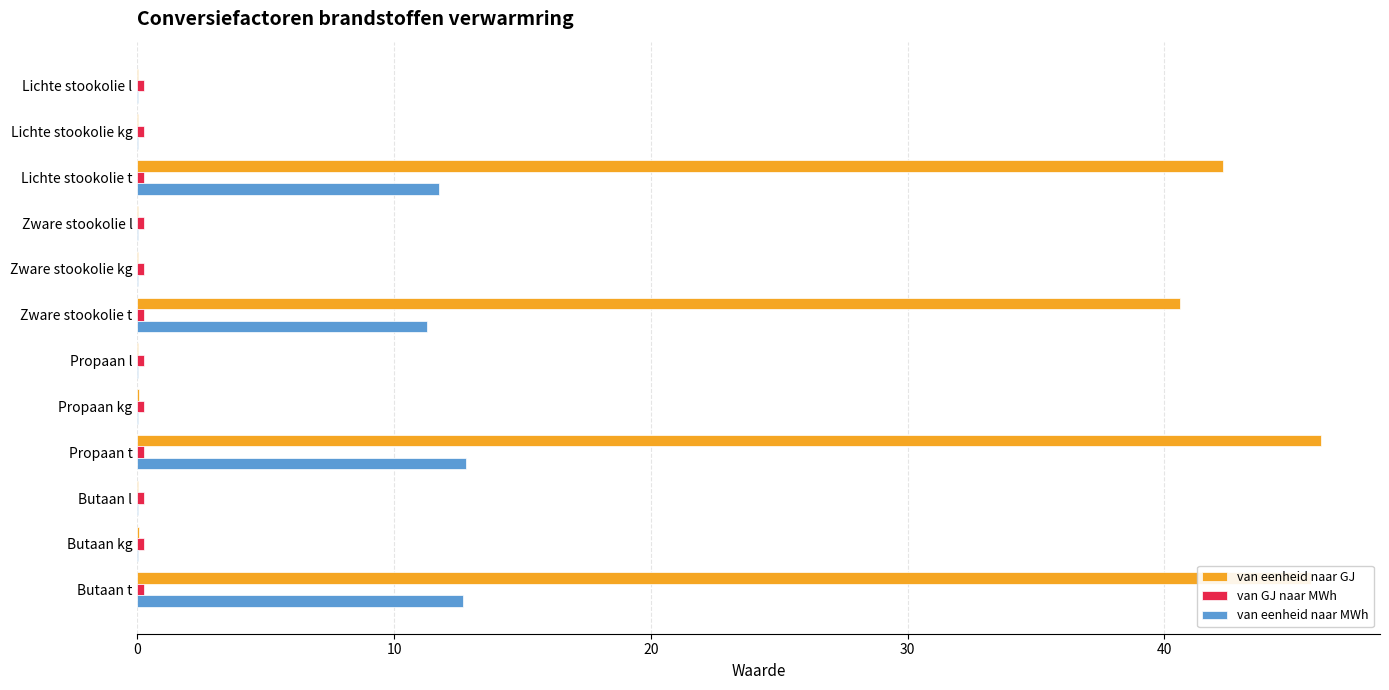

Which series changed the most between Butaan kg and Butaan t?

van eenheid naar GJ